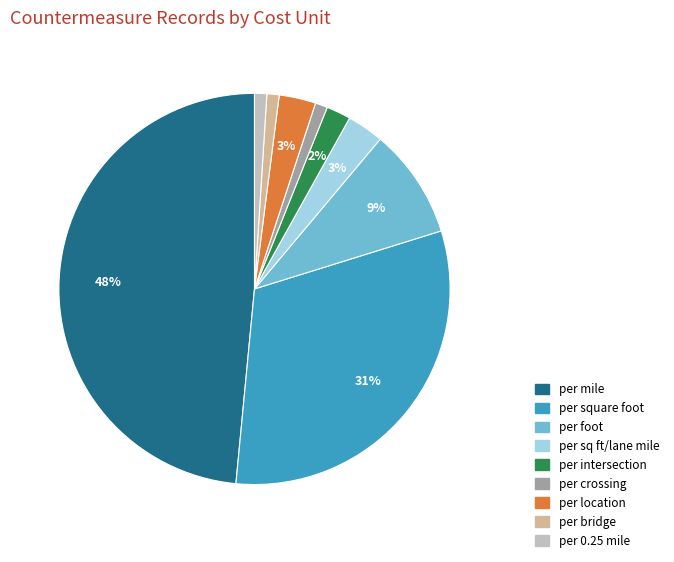

To the nearest percent, what is the average slice percentage?

11%